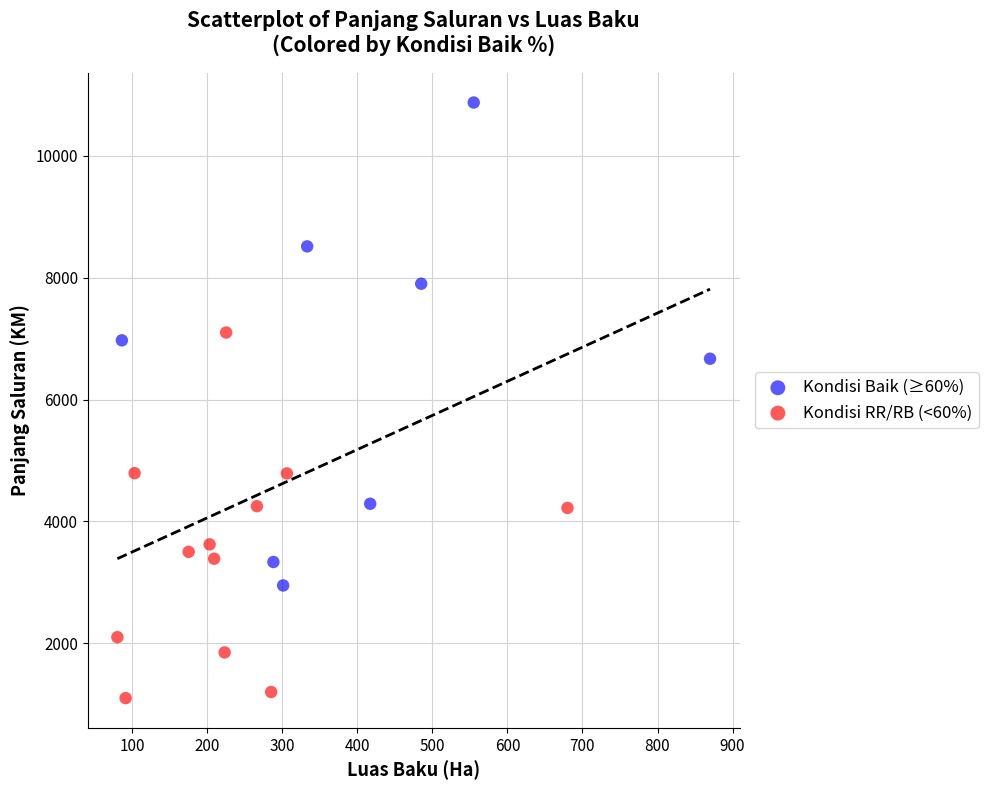

What are all the series names shown in the legend?

Kondisi Baik (≥60%), Kondisi RR/RB (<60%)